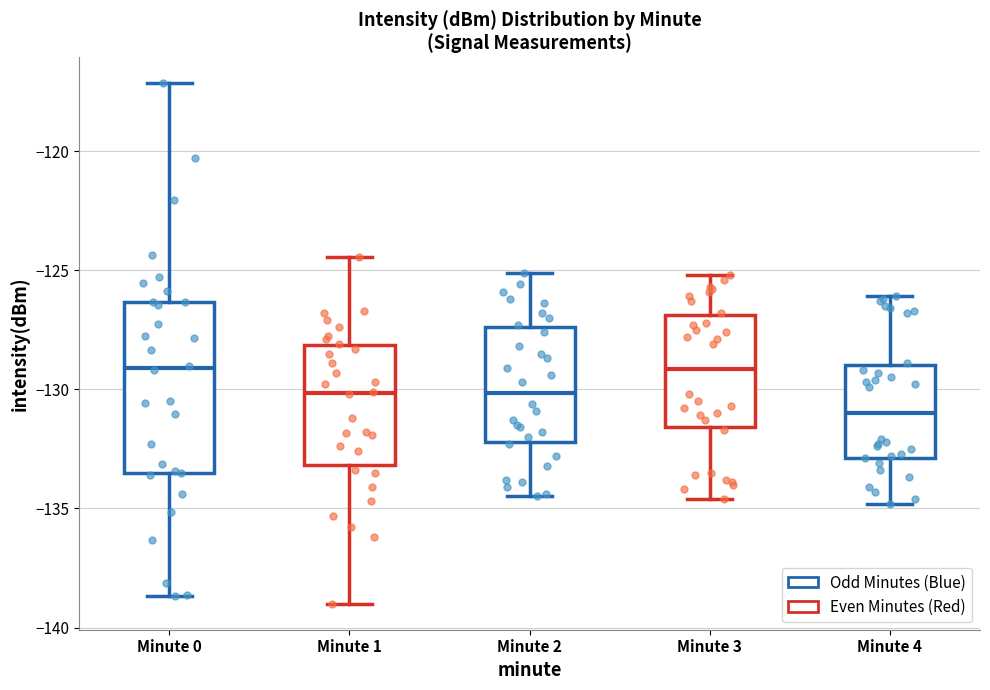

Reading left to right, transcribe this box plot: for each box, give where its median line is, the range the box spans, and where its two whiskers end, as read against the y-axis. The values are not printed on the chart, so give them approximately, as read against the axis.

Minute 0: median -129.0, box -133.5 to -126.5, whiskers -138.5 to -117.0
Minute 1: median -130.0, box -133.0 to -128.0, whiskers -139.0 to -124.5
Minute 2: median -130.0, box -132.0 to -127.5, whiskers -134.5 to -125.0
Minute 3: median -129.0, box -131.5 to -127.0, whiskers -134.5 to -125.0
Minute 4: median -131.0, box -133.0 to -129.0, whiskers -135.0 to -126.0